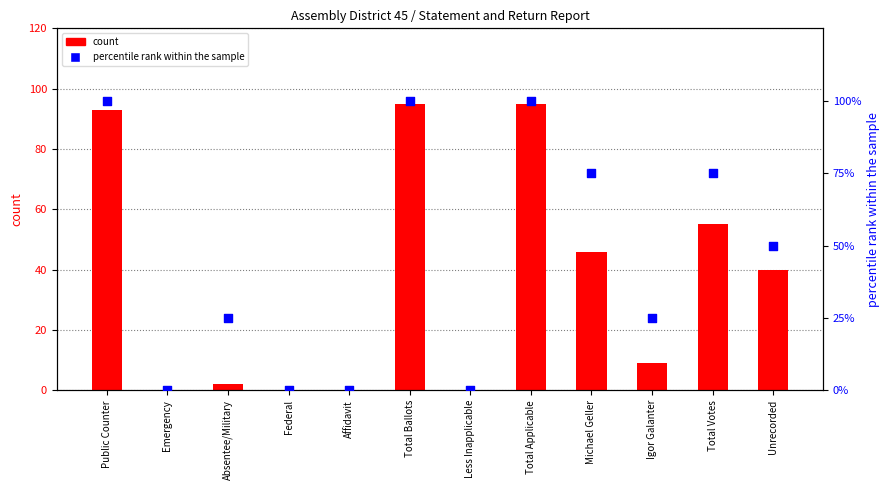

What are all the series names shown in the legend?

count, percentile rank within the sample